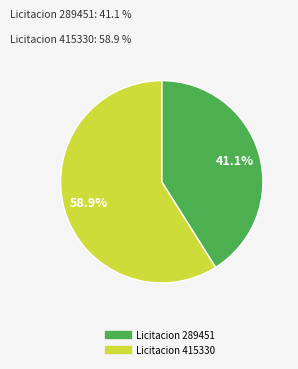

How many slices are in this pie chart?

2